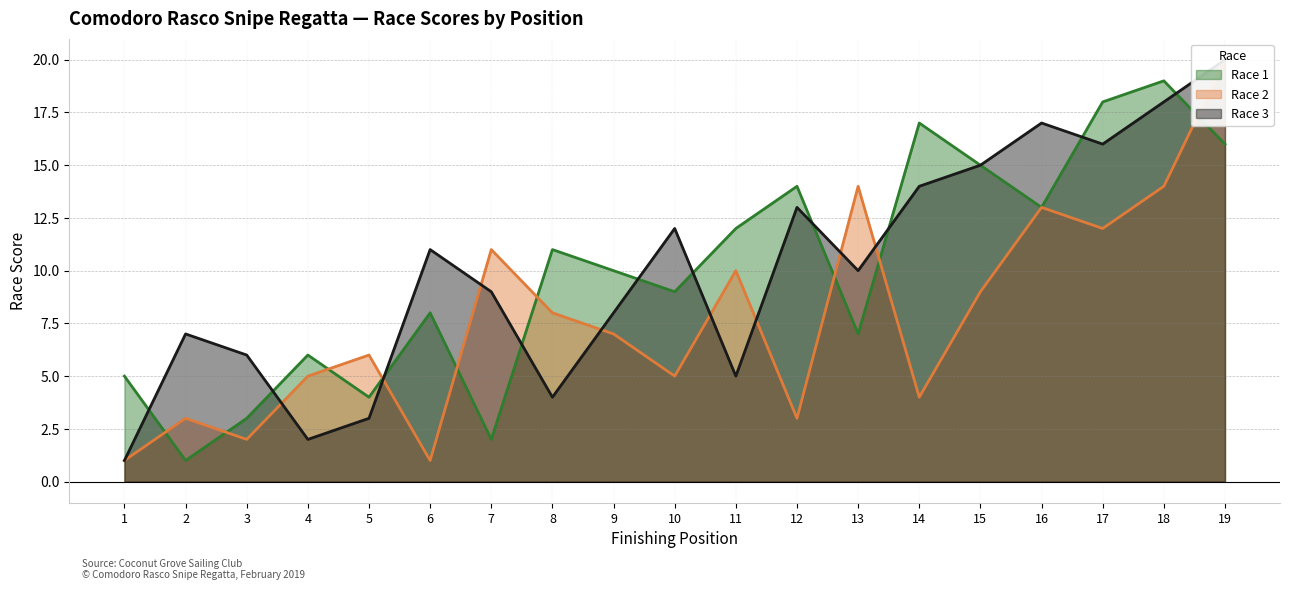

What are all the series names shown in the legend?

Race 1, Race 2, Race 3